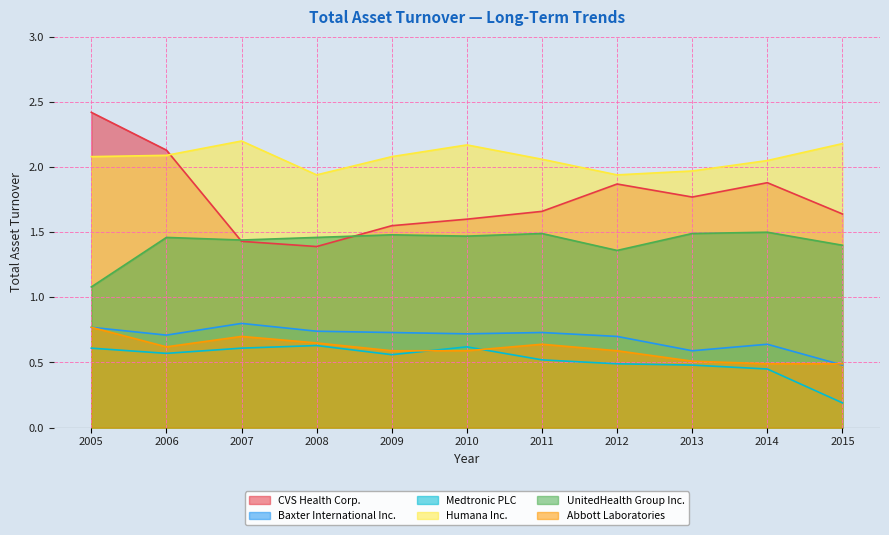

At 2014, list the series in order from smallest to largest.

Medtronic PLC, Abbott Laboratories, Baxter International Inc., UnitedHealth Group Inc., CVS Health Corp., Humana Inc.